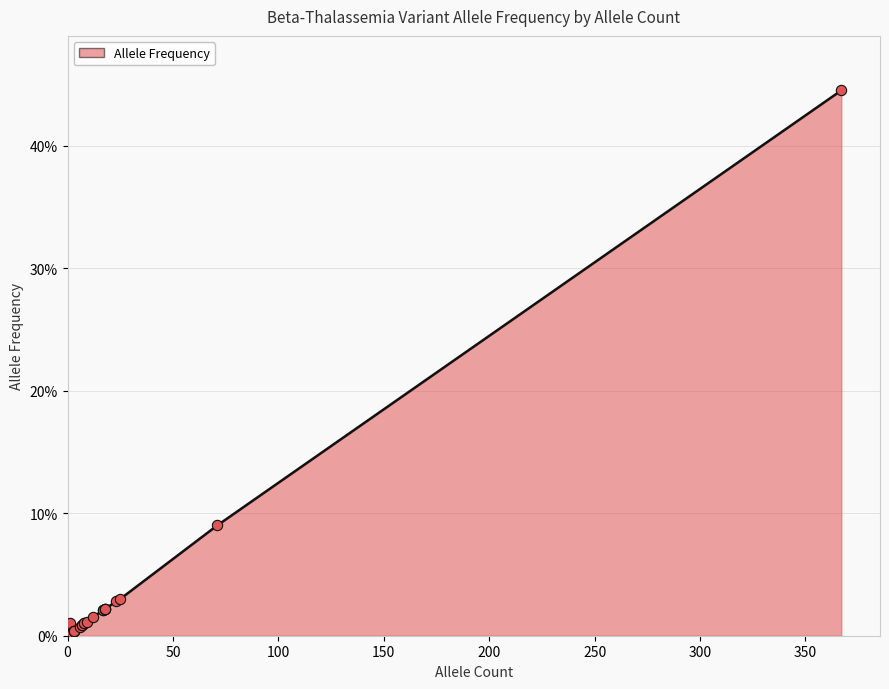

Which series has the largest total across all categories?

Allele Frequency trend